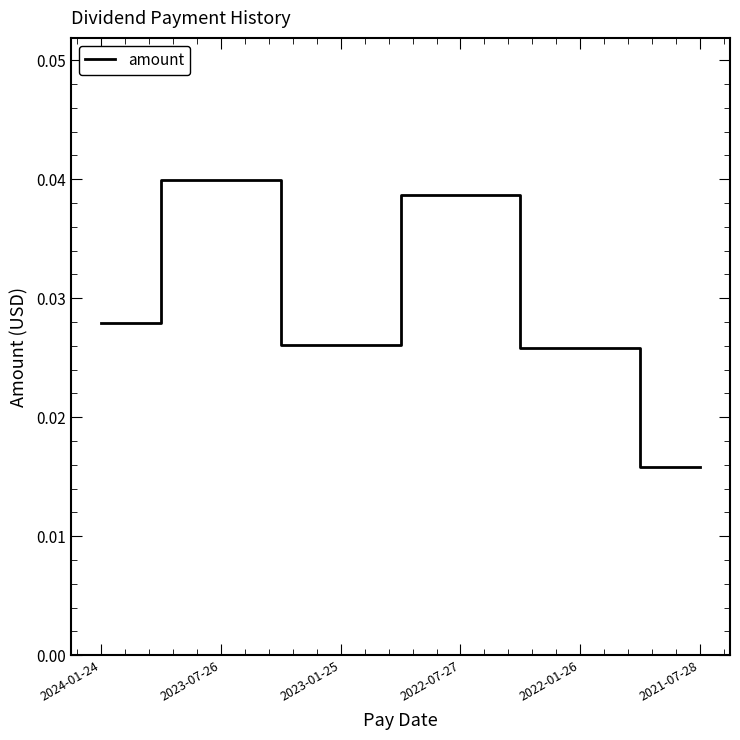

How many values are between 0 and 1?

6